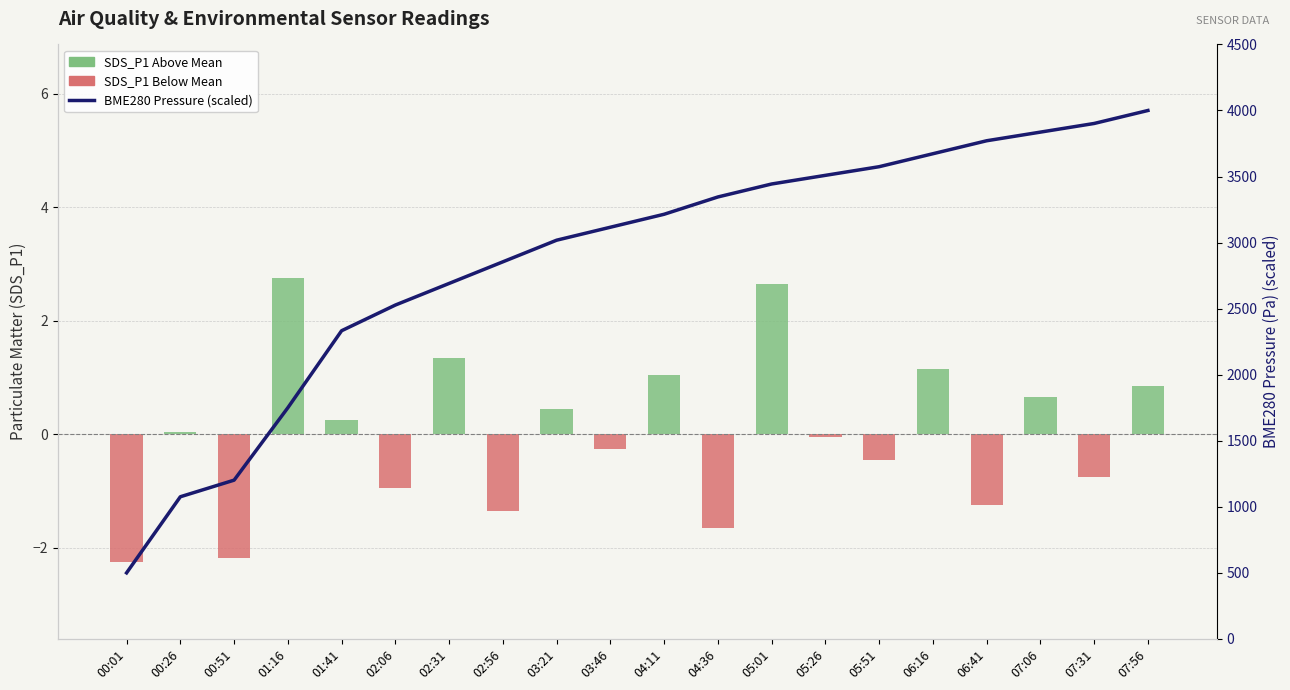

What is the sum of the BME280 Pressure (scaled) values at 07:56 and 06:16?

7672.7